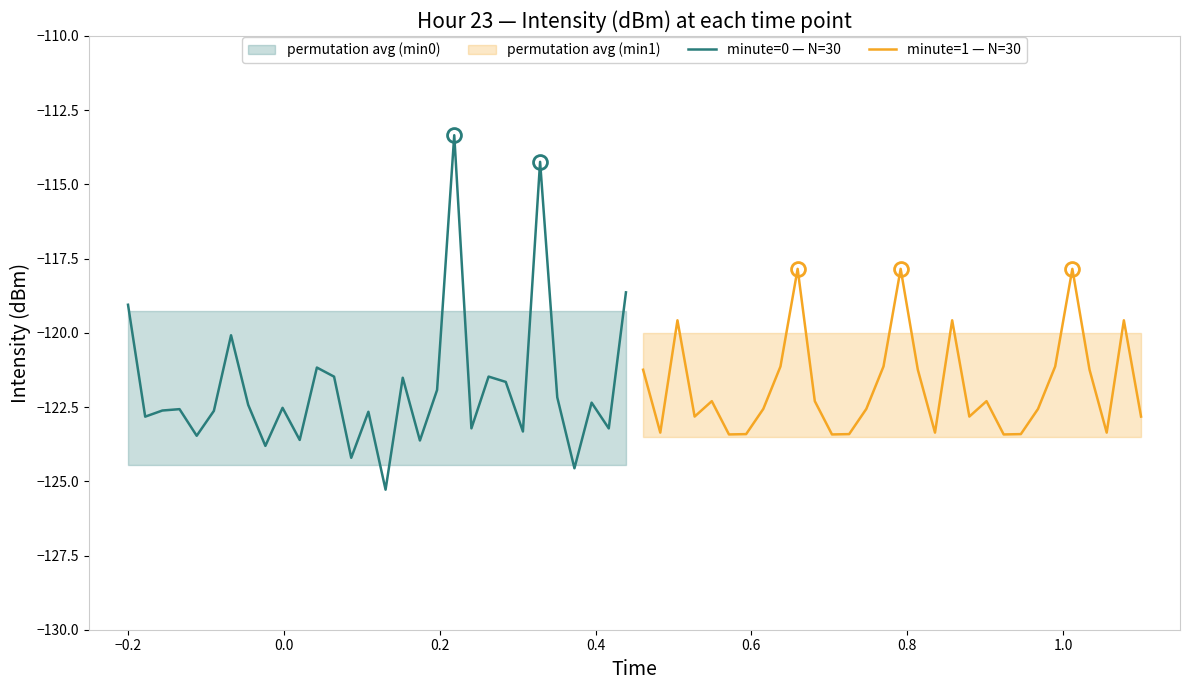

What is the highest value of the minute=0 — N=30 series?

-113.3